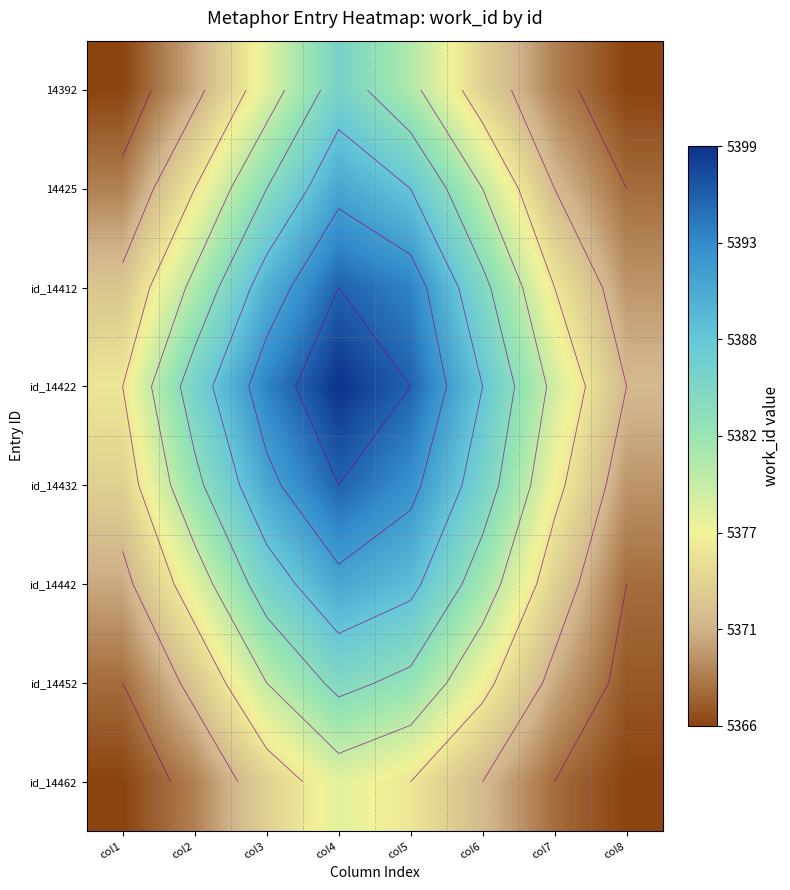

True or false: id_14442 has a value of 2402 at col1.

False